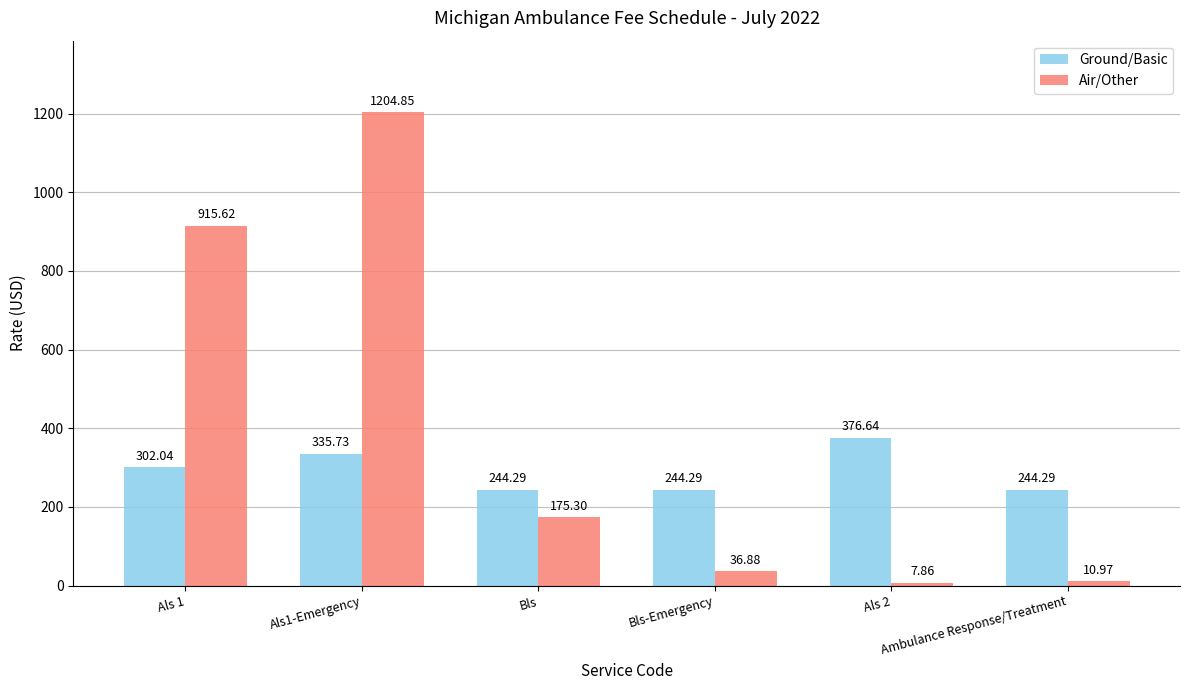

Which series has the largest total across all categories?

Air/Other